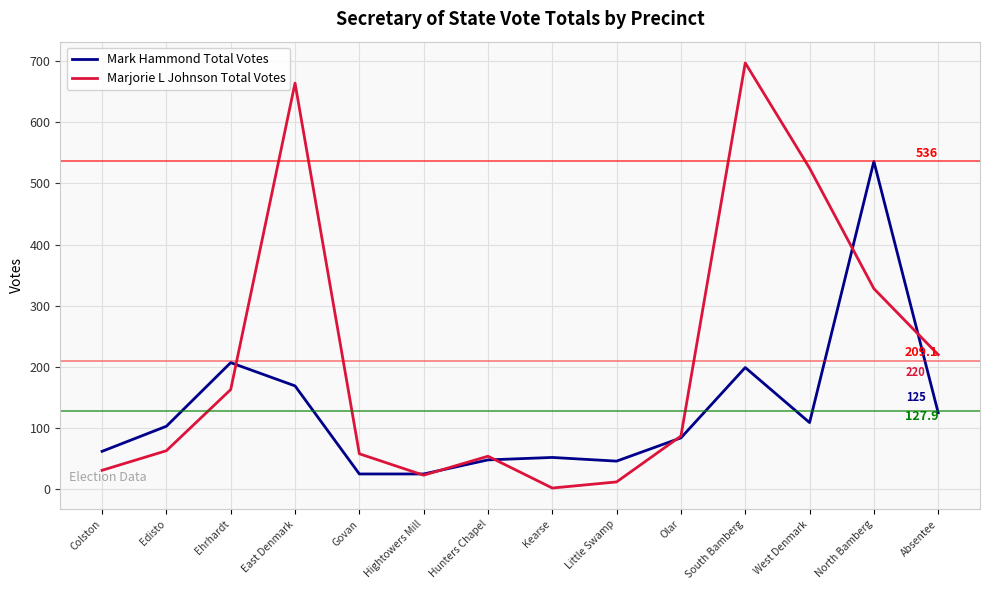

At which label does Mark Hammond Total Votes reach its peak?

North Bamberg